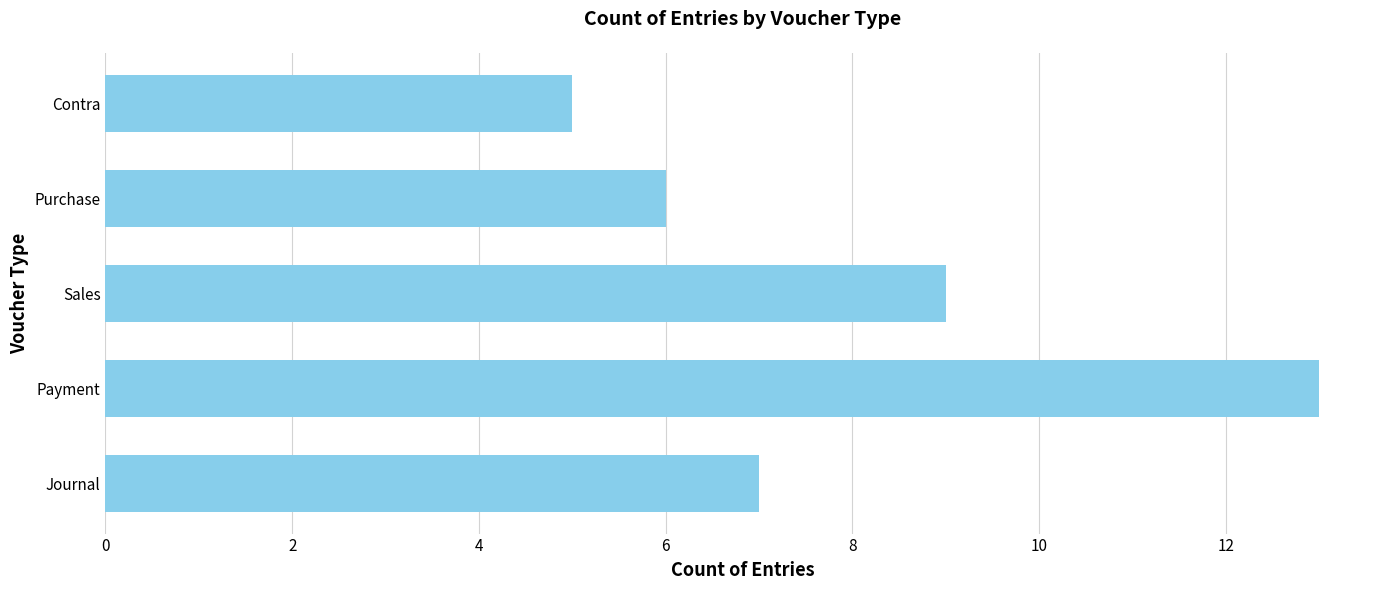

Which label corresponds to the smallest value in the chart?

Contra